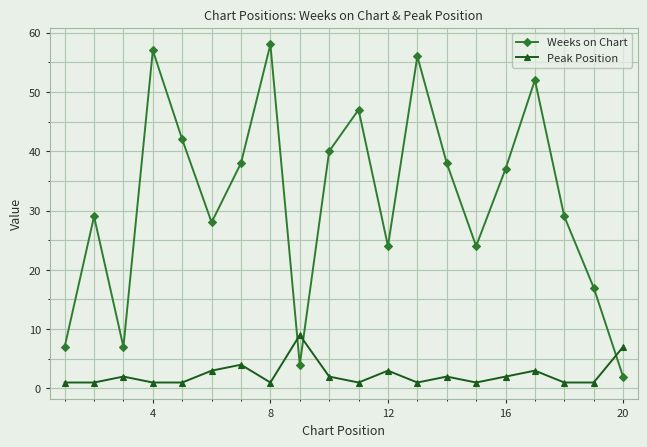

Does the chart have visible grid lines?

Yes